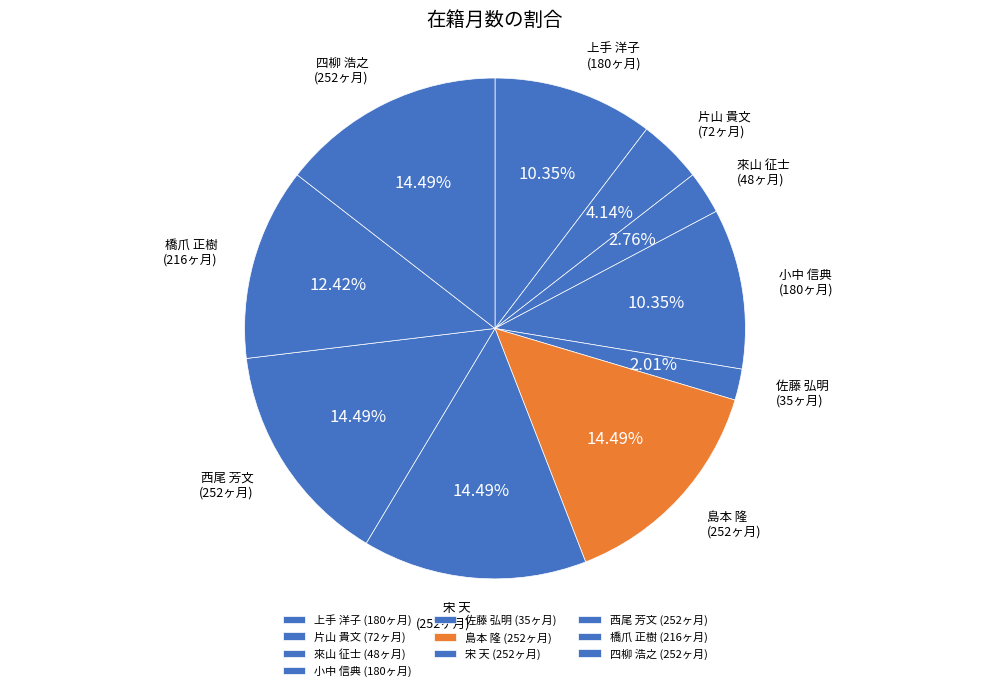

What is the ratio of the value at 西尾 芳文 (252ヶ月) to the value at 橋爪 正樹 (216ヶ月)?

1.2